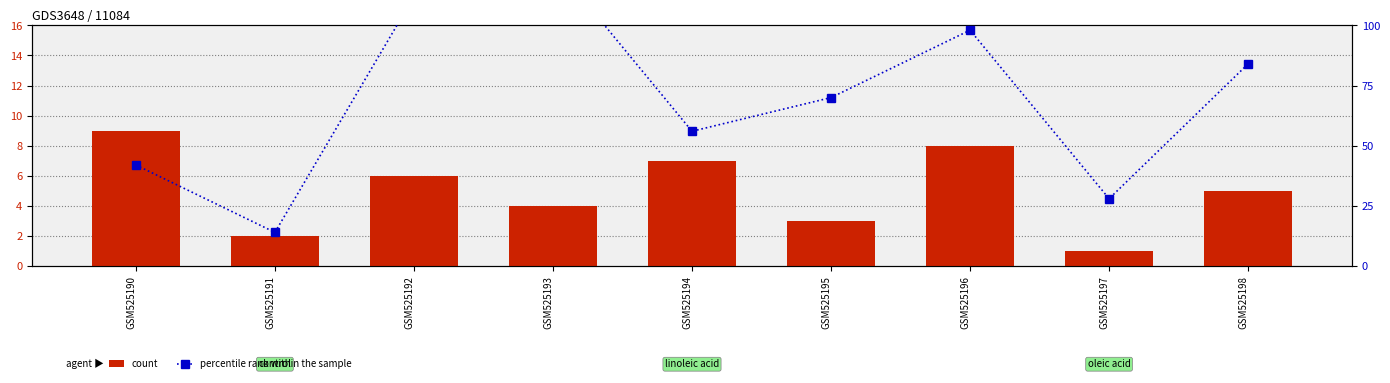

How many count values are between 3 and 7?

5